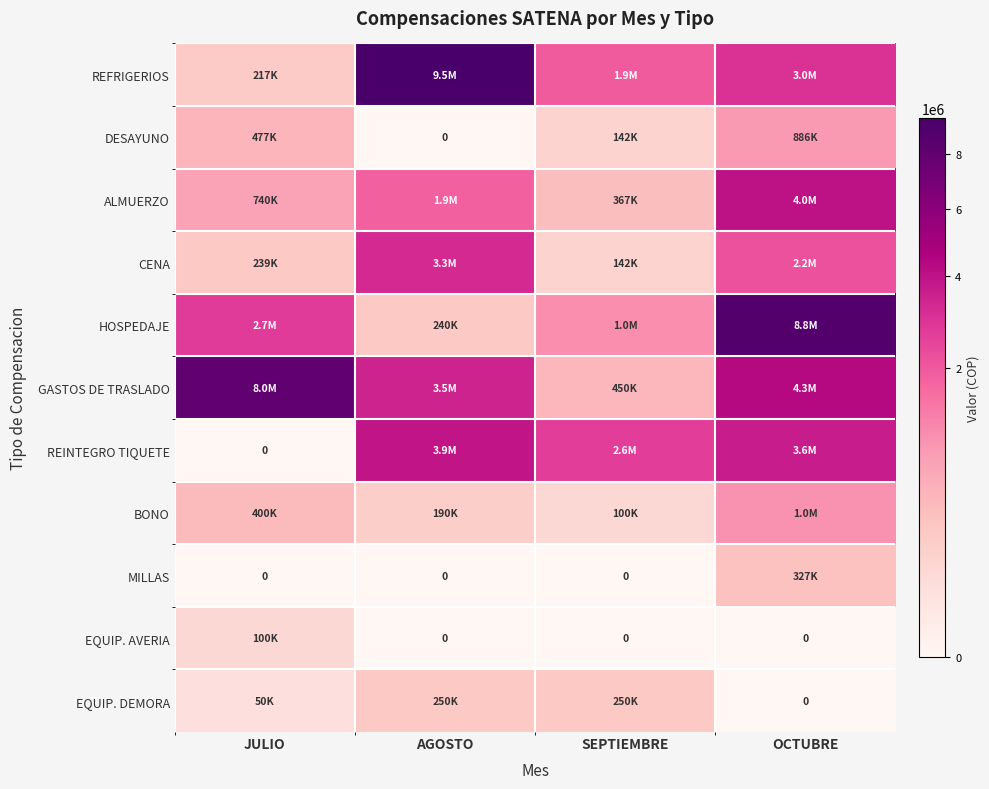

What is the difference between the highest and lowest values at OCTUBRE?

8804940